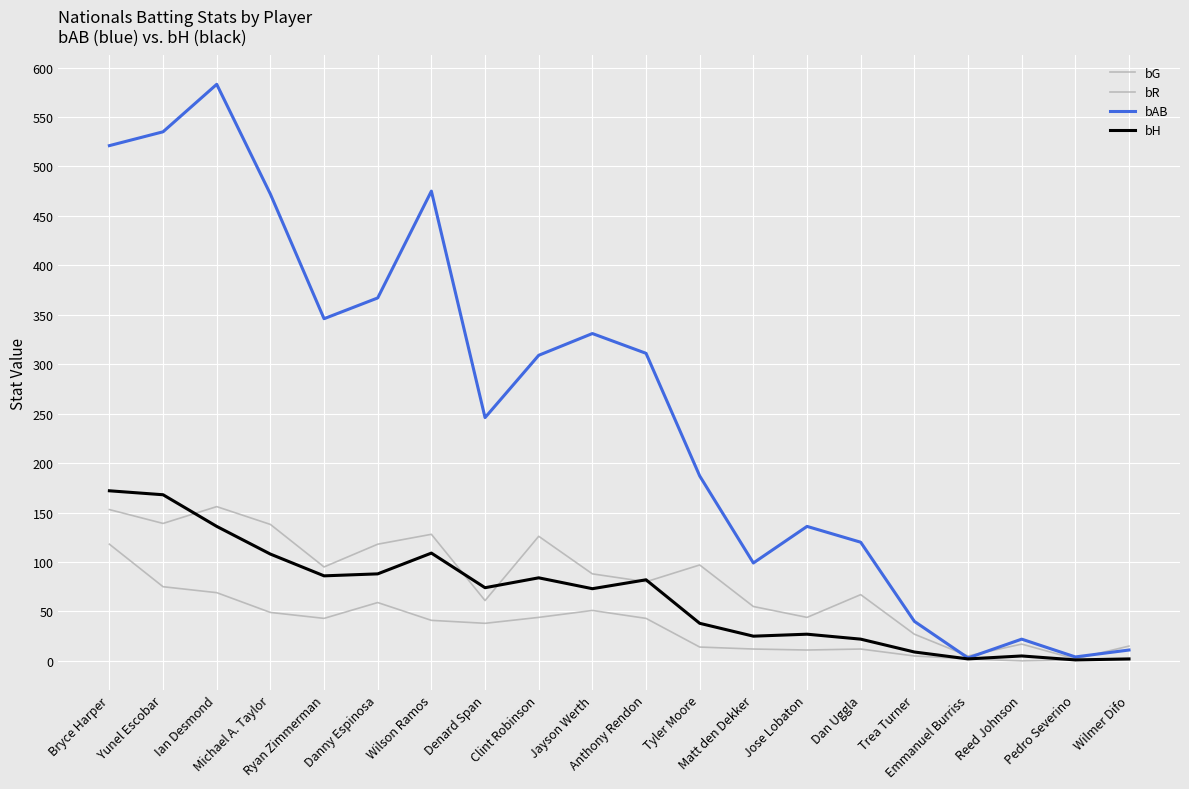

How many lines are shown in the chart?

4